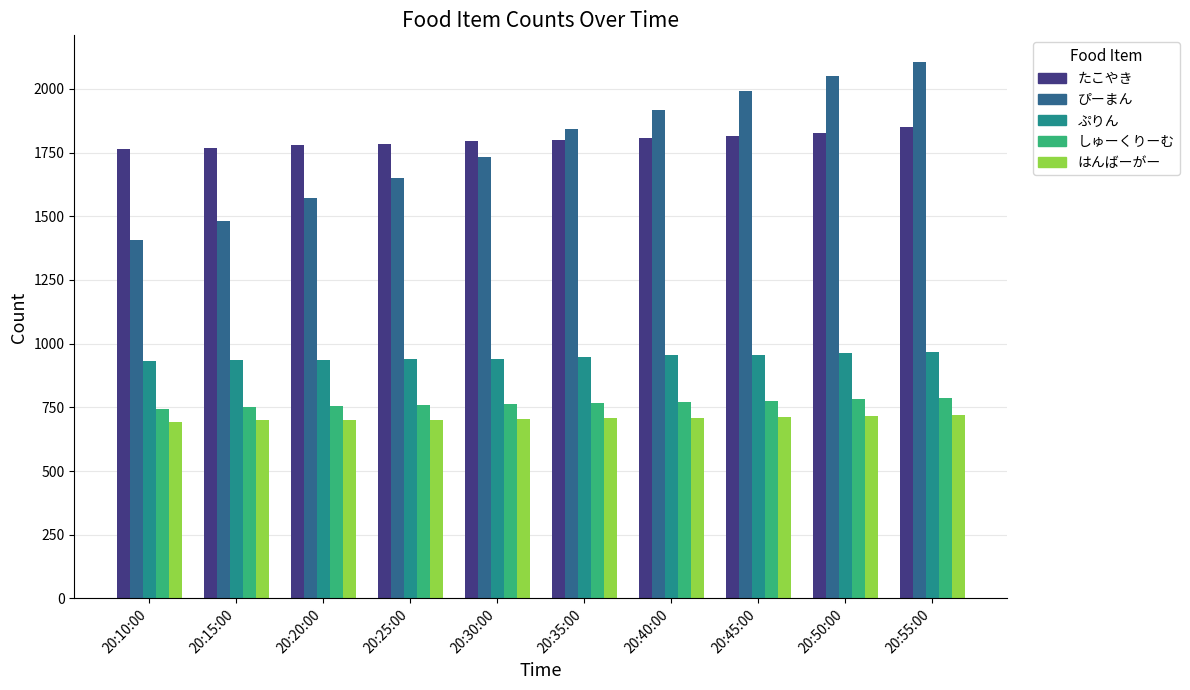

Is the value of はんばーがー at 20:50:00 greater than the value of ぴーまん at 20:30:00?

No